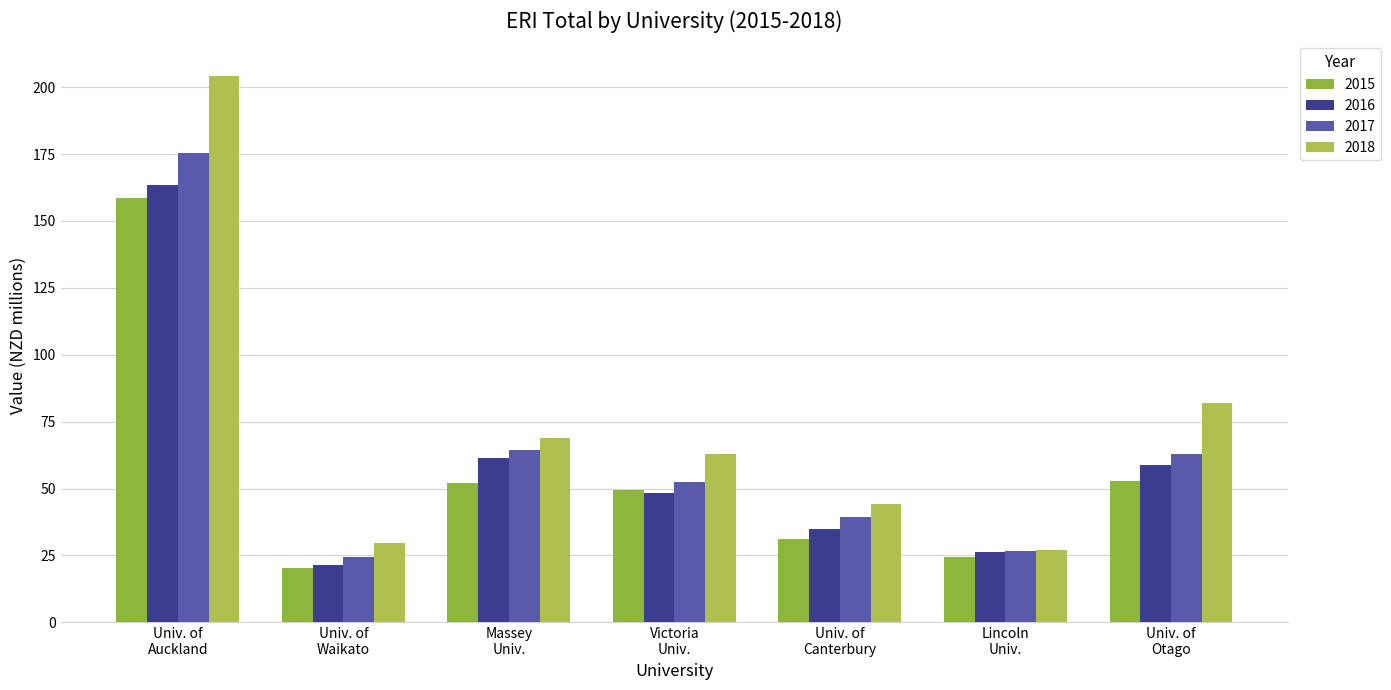

Where does the 2017 series first go above 52?

Univ. of
Auckland